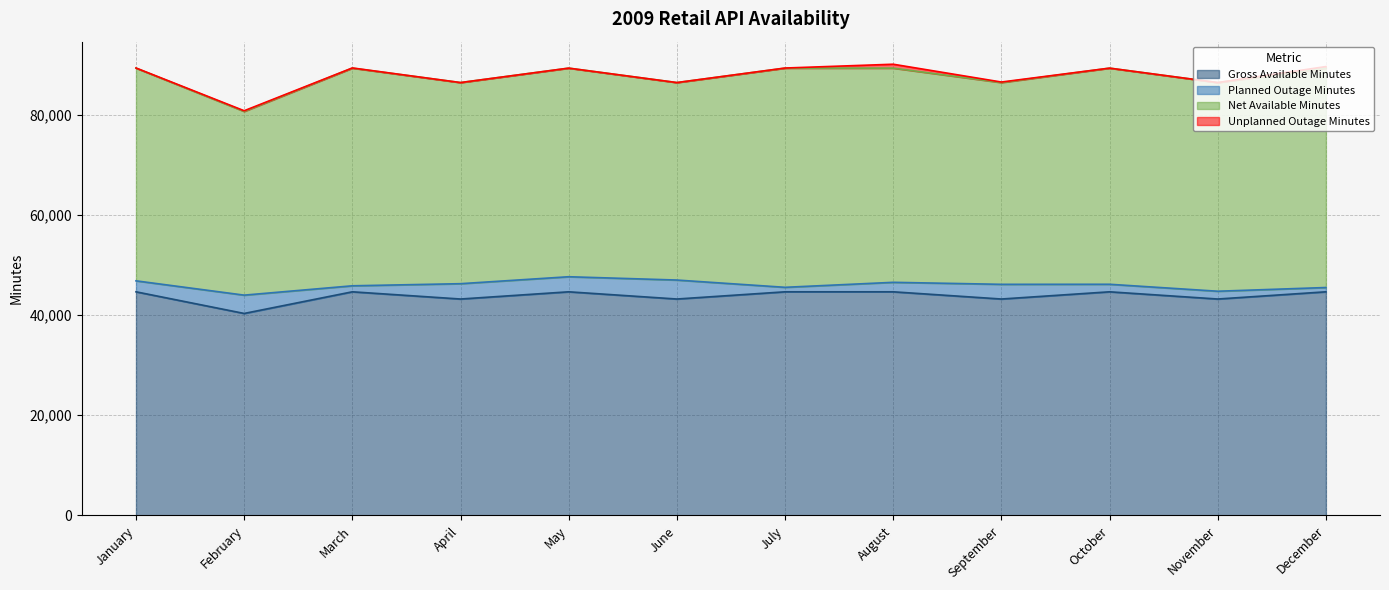

The value of Gross Available Minutes at September is 27305. True or false?

False